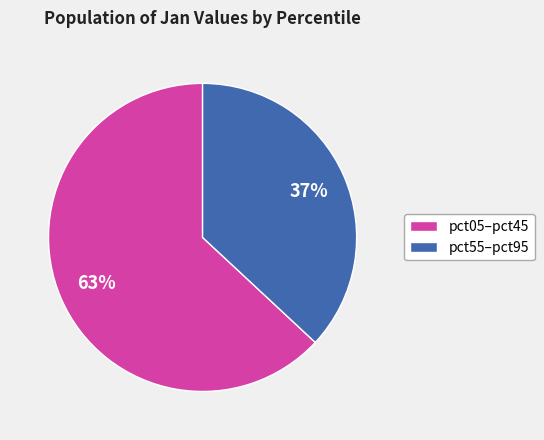

Do pct05–pct45 and pct55–pct95 together represent more than half of the pie?

Yes